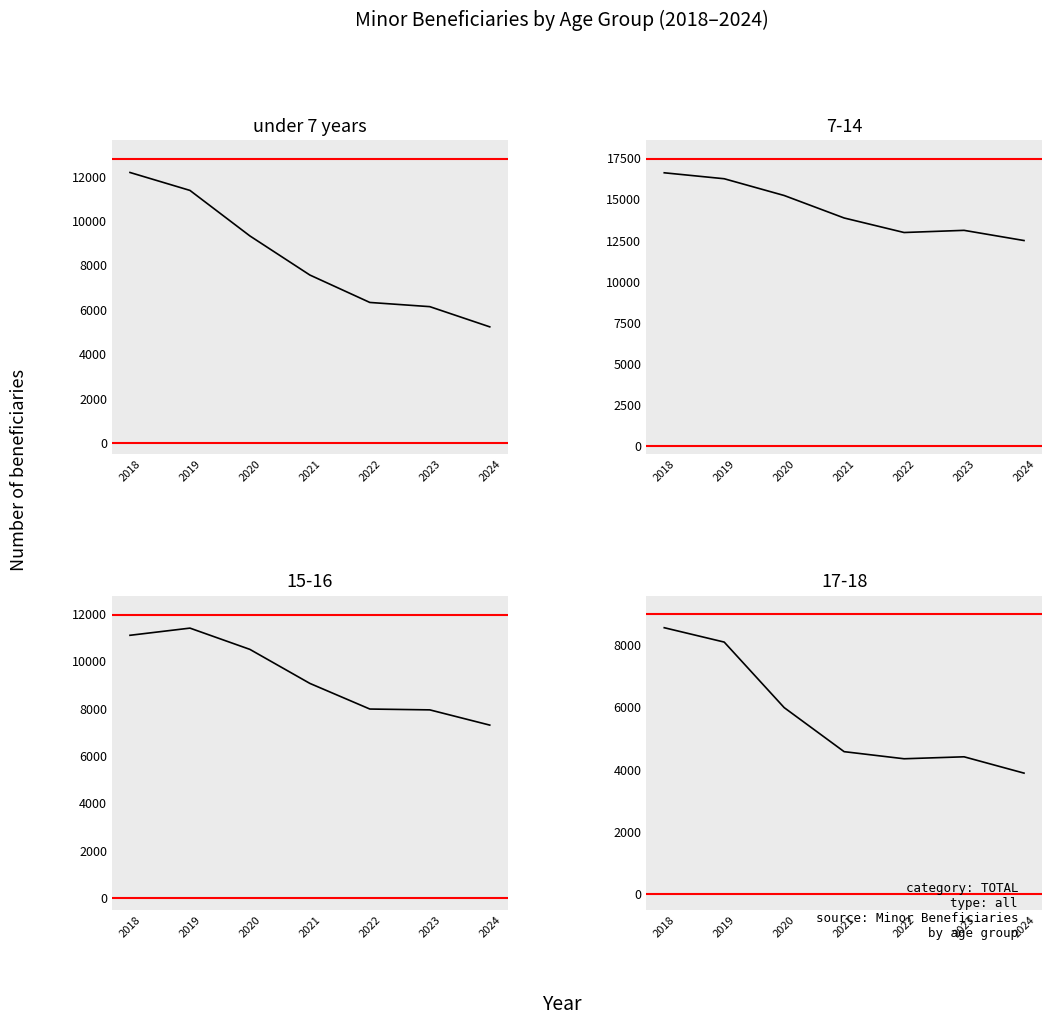

How many distinct data groups are displayed?

1